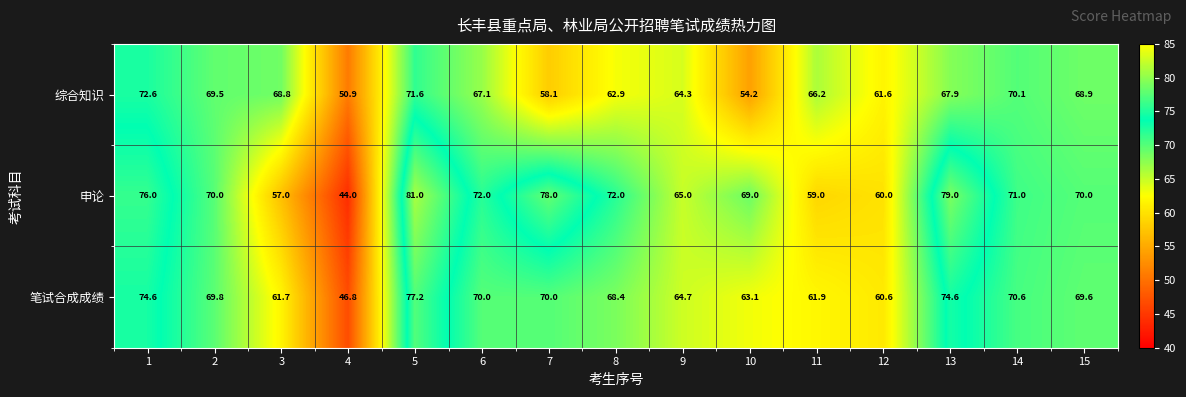

What is the minimum value shown in the chart?

44.0